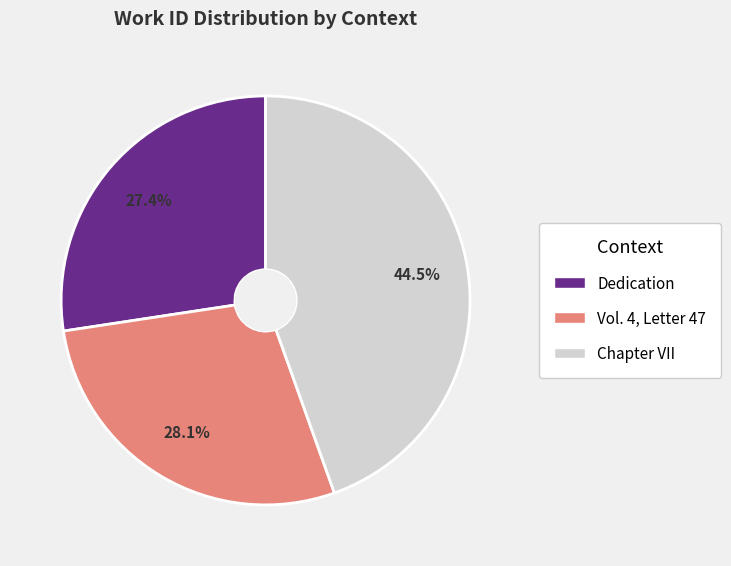

To the nearest percent, what percentage of the pie is Dedication?

27%